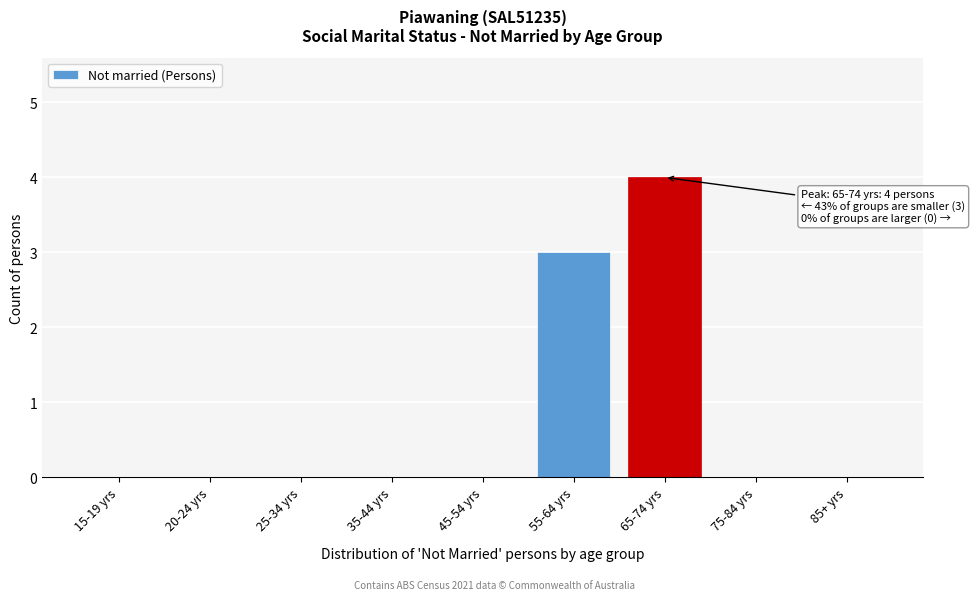

Reading left to right, transcribe all the data shown in this chart.

15-19 yrs=0	20-24 yrs=0	25-34 yrs=0	35-44 yrs=0	45-54 yrs=0	55-64 yrs=3	65-74 yrs=4	75-84 yrs=0	85+ yrs=0